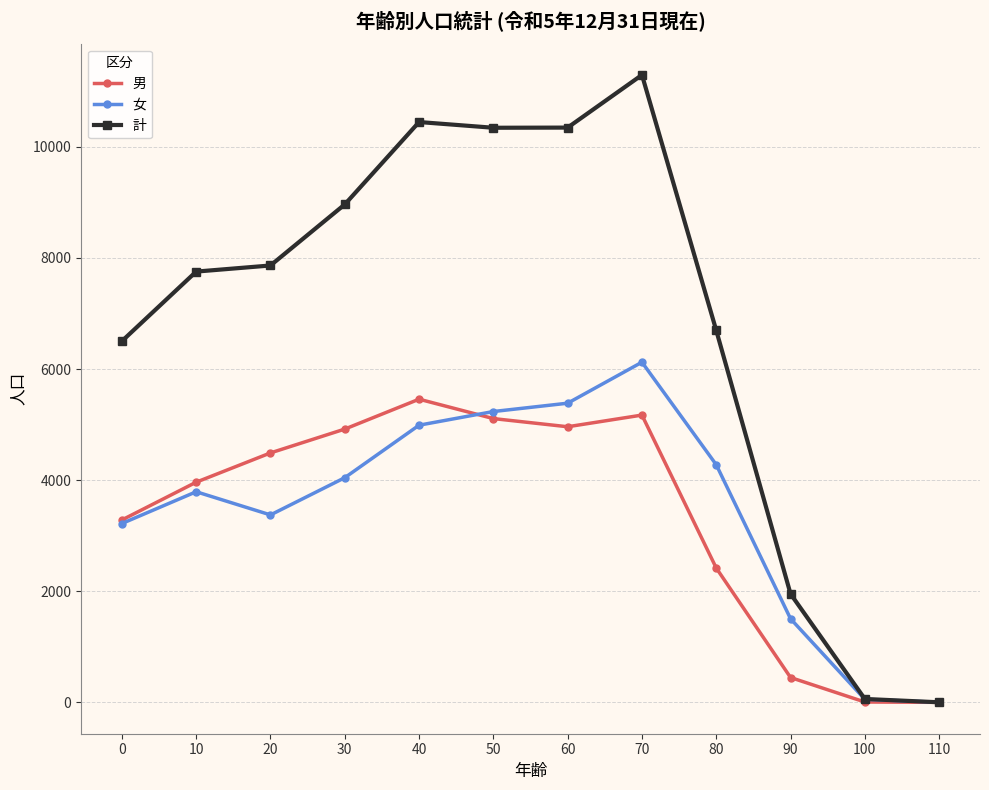

What value does the 女 series have at 60, to the nearest 100?

5400